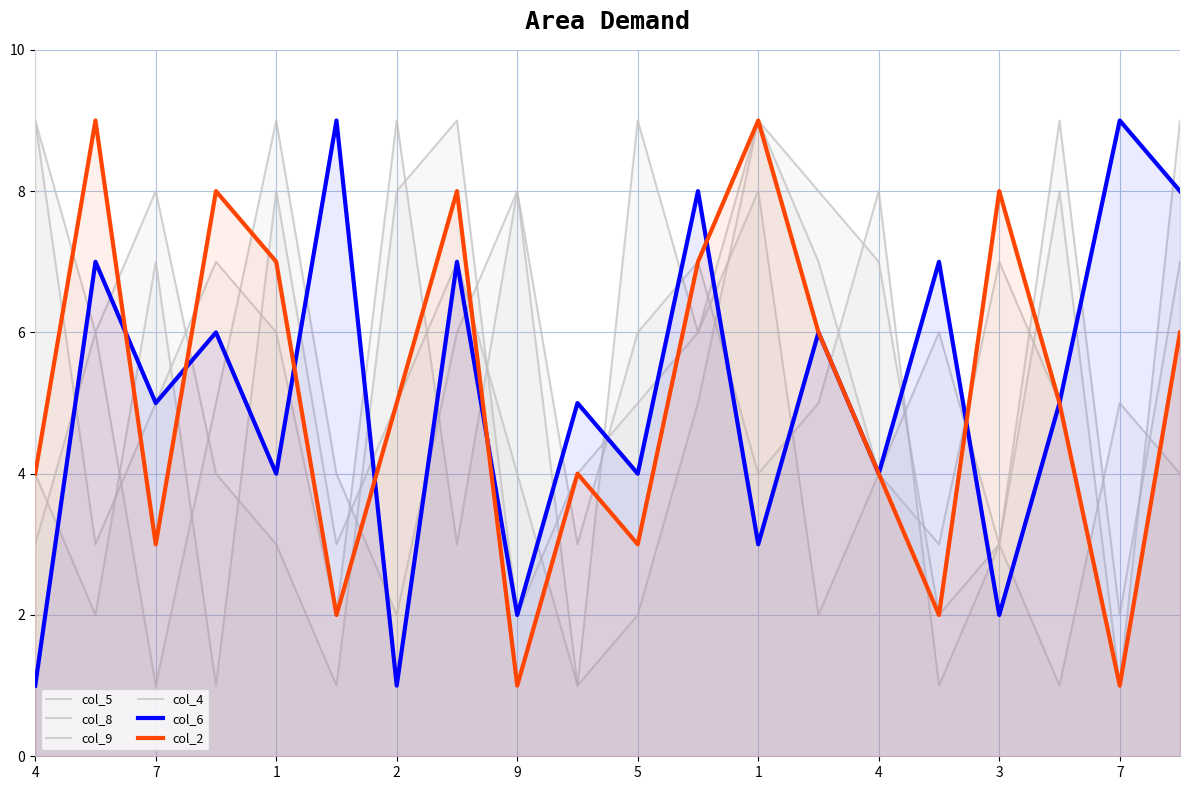

The col_9 series shows 1 at 7. True or false?

True